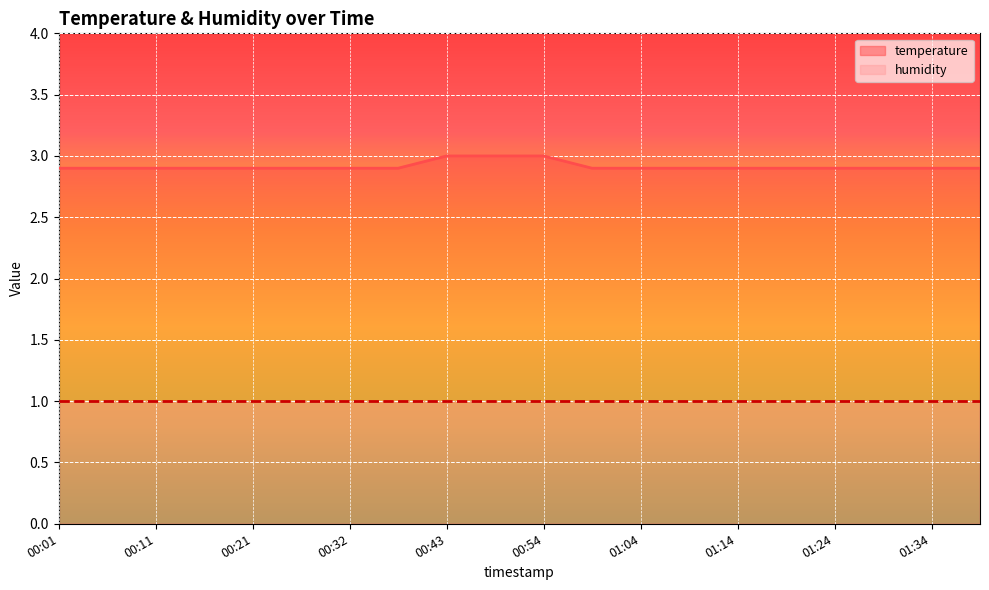

How many categories are shown in the chart?

20